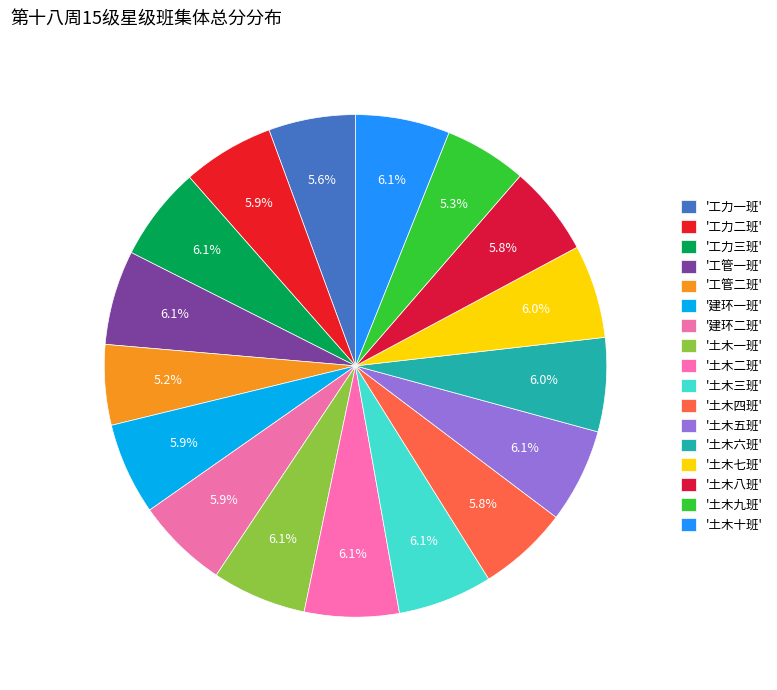

Count the number of slices in the pie.

17